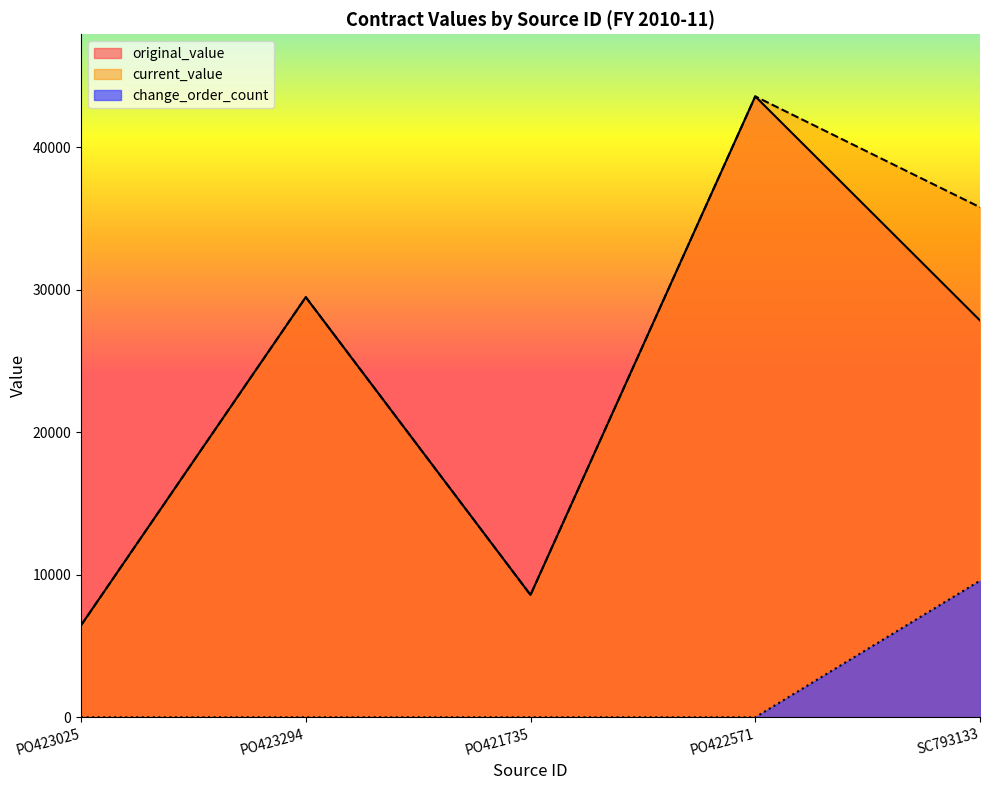

What is the sum of the original_value values at PO423025 and PO421735?

15033.2